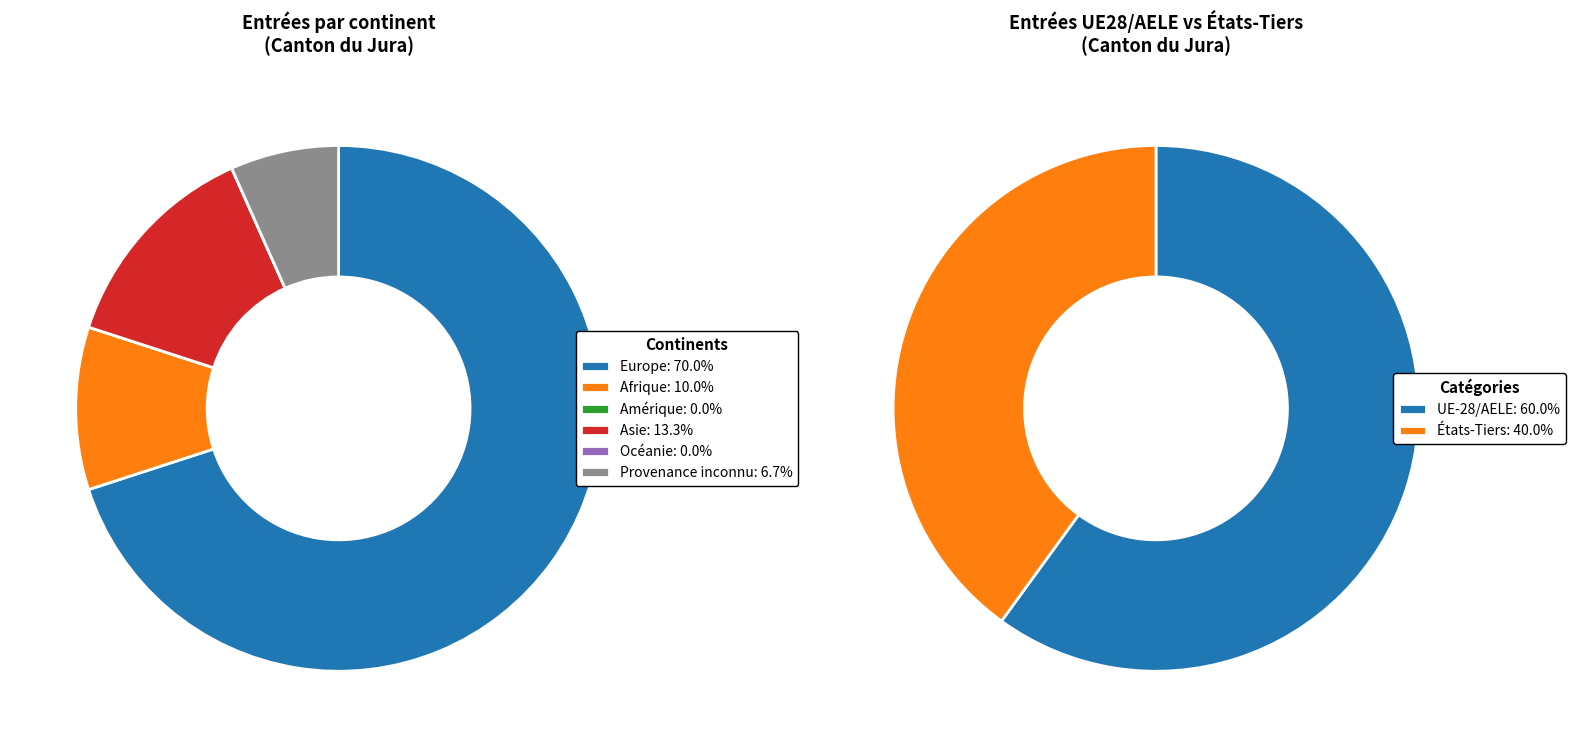

How many slices are in this pie chart?

6